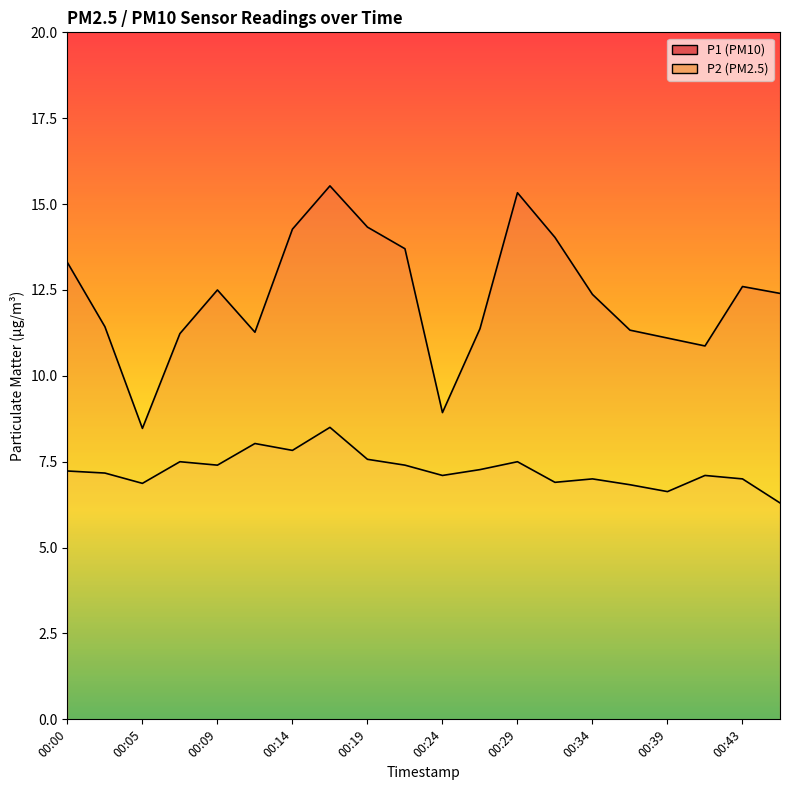

At which category is the sum across all series the highest?

00:17